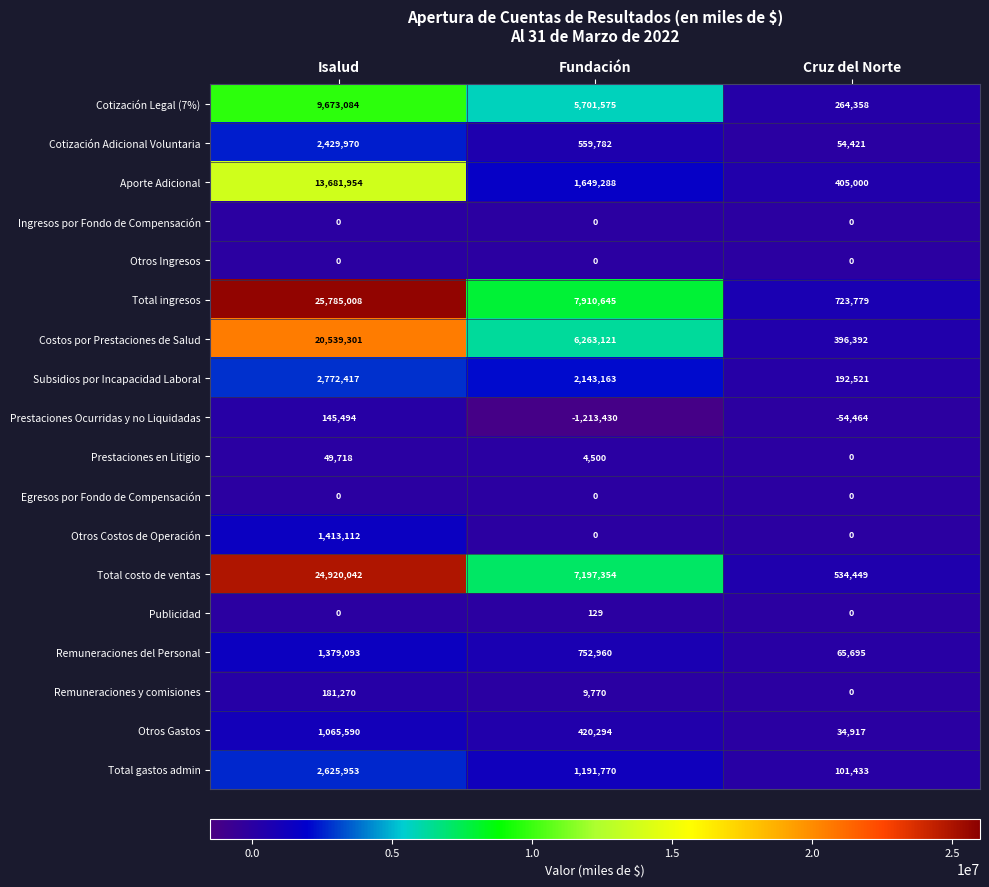

Is the value of Costos por Prestaciones de Salud at Cruz del Norte greater than the value of Cotización Legal (7%) at Isalud?

No